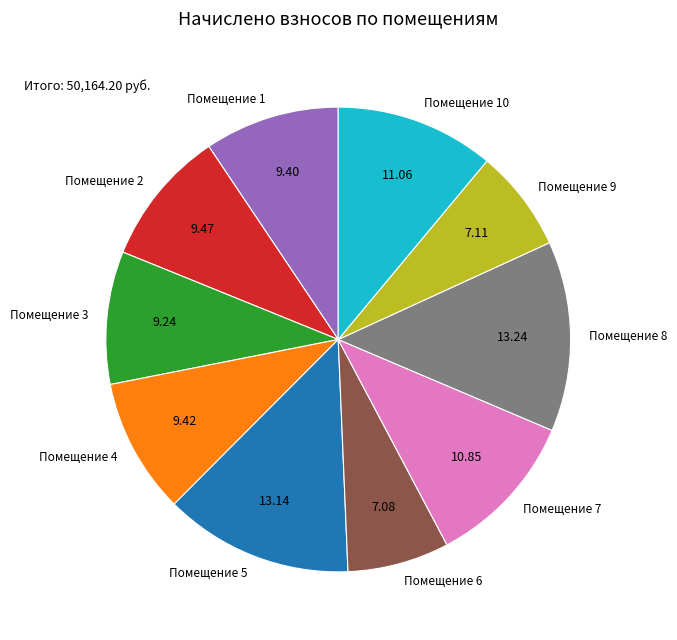

What is the ratio of the value at Помещение 3 to the value at Помещение 7?

0.9